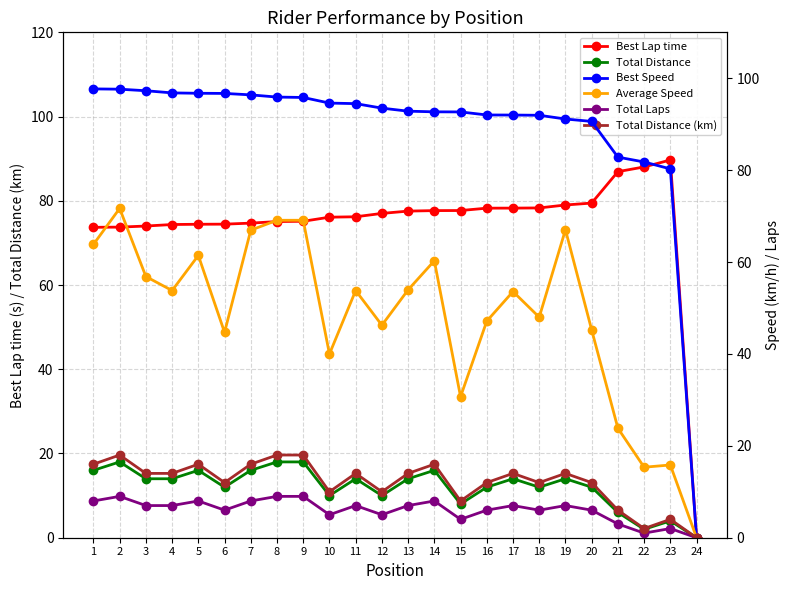

What is the greatest value displayed?

97.7